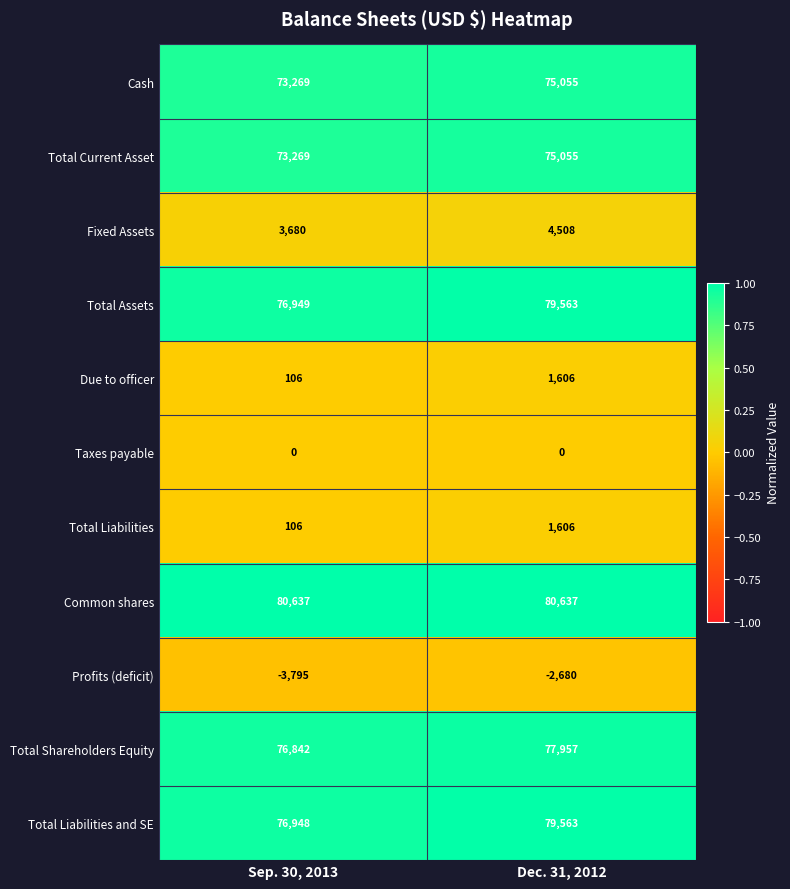

Read the Total Assets value at Sep. 30, 2013.

76949